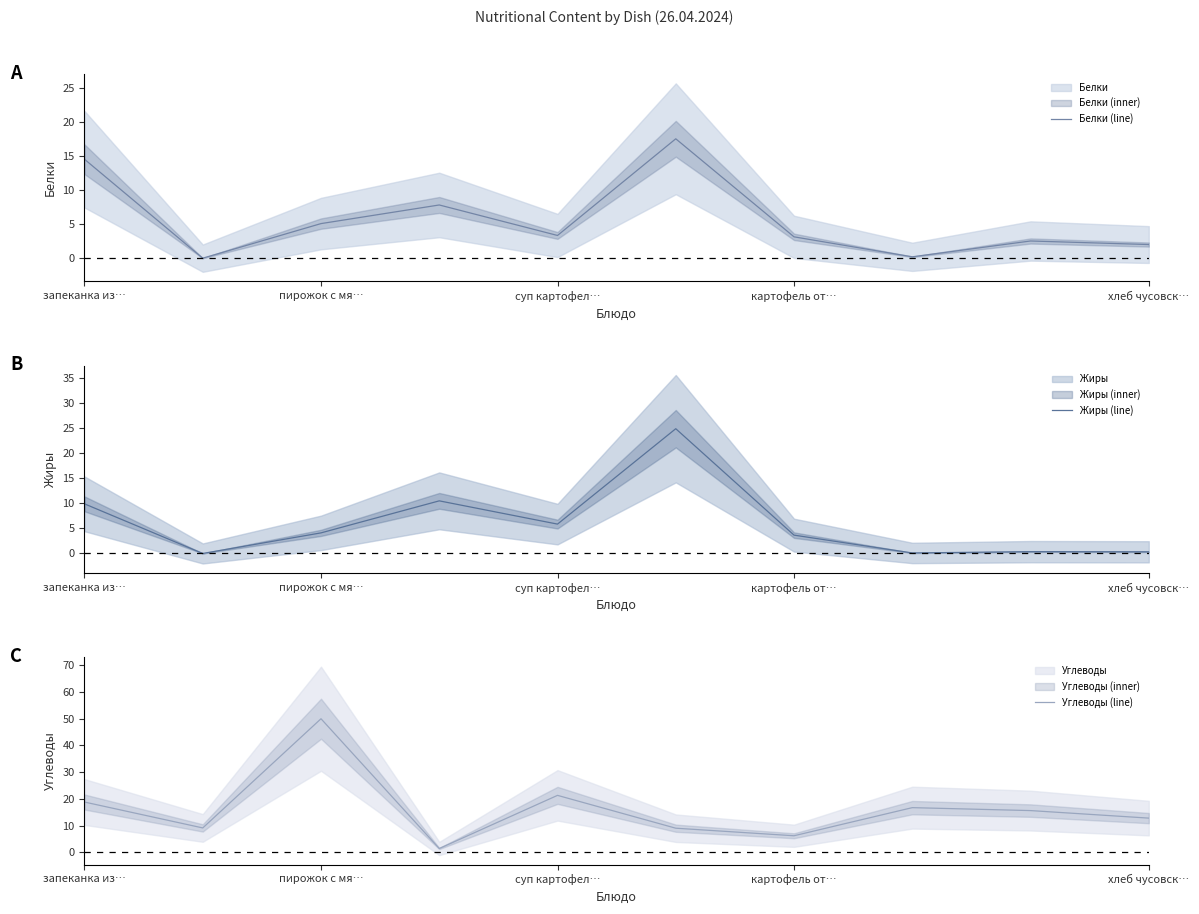

What is the sum of the Жиры (line) values at 5 and 7?

25.0